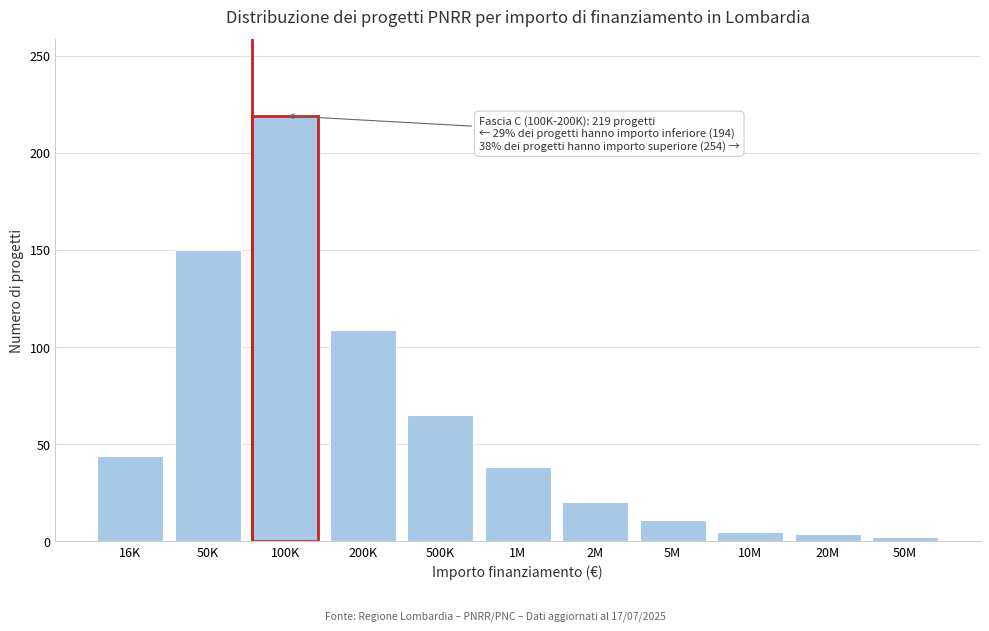

What is the sum of all values?

667